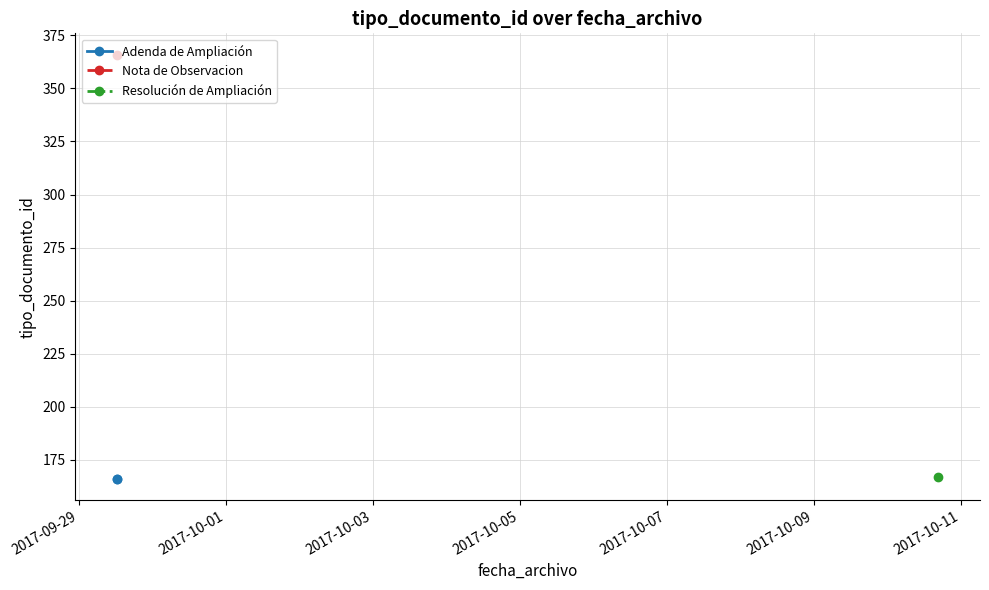

Is this an area chart (filled region under the line)?

No